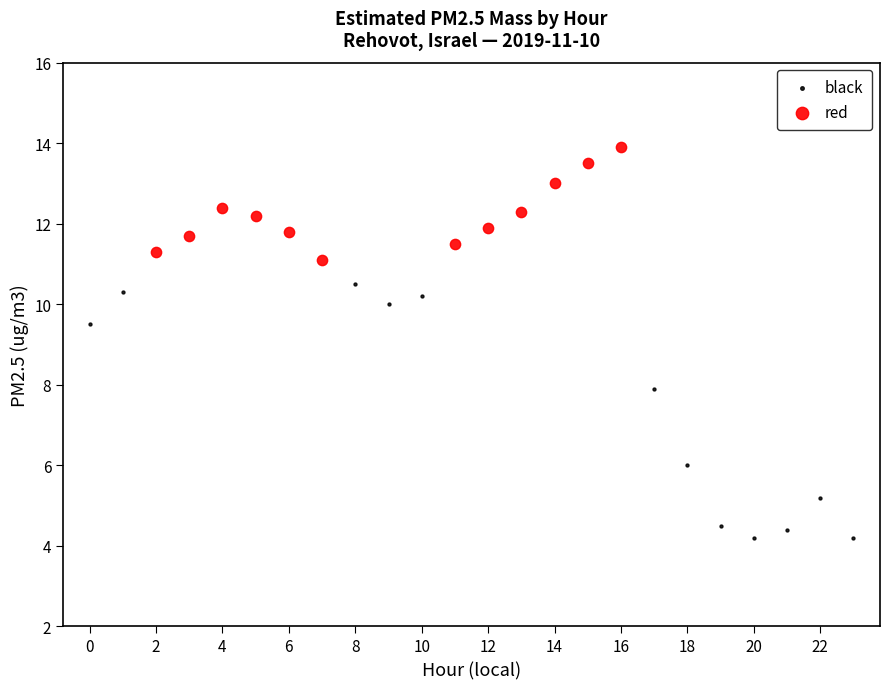

Which series has the widest spread of Y values?

black